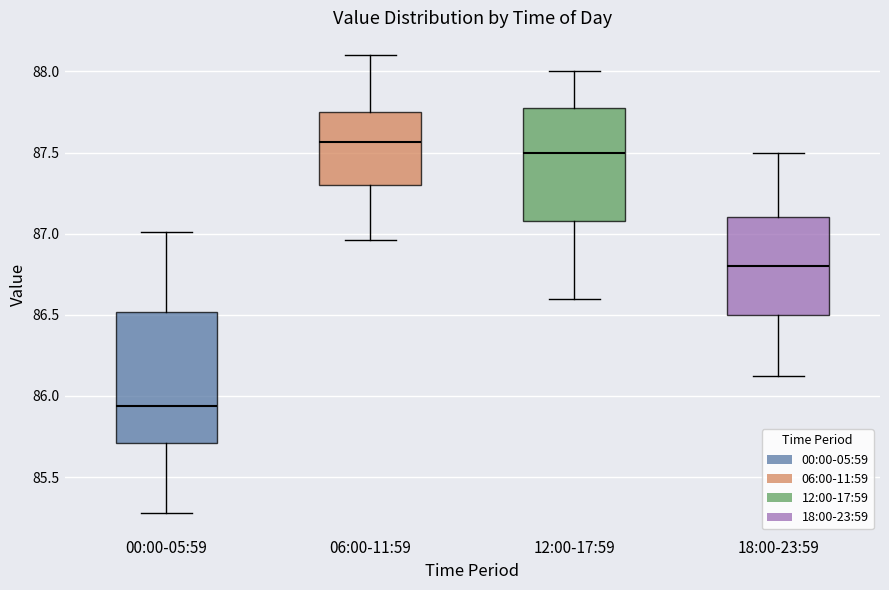

Reading left to right, transcribe this box plot: for each box, give where its median line is, the range the box spans, and where its two whiskers end, as read against the y-axis. The values are not printed on the chart, so give them approximately, as read against the axis.

00:00-05:59: median 85.95, box 85.70 to 86.50, whiskers 85.30 to 87.00
06:00-11:59: median 87.55, box 87.30 to 87.75, whiskers 86.95 to 88.10
12:00-17:59: median 87.50, box 87.10 to 87.80, whiskers 86.60 to 88.00
18:00-23:59: median 86.80, box 86.50 to 87.10, whiskers 86.10 to 87.50